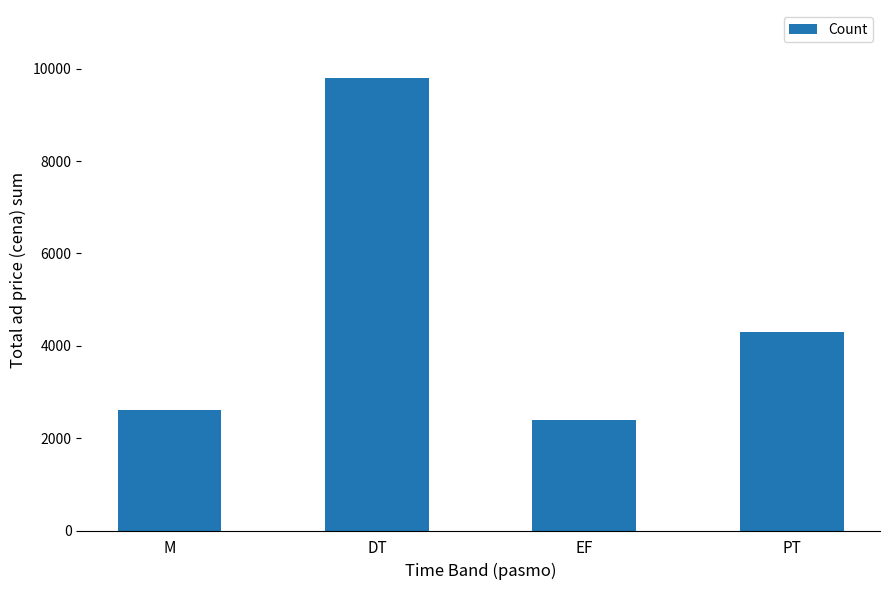

What is the change in value from M to DT?

+7200